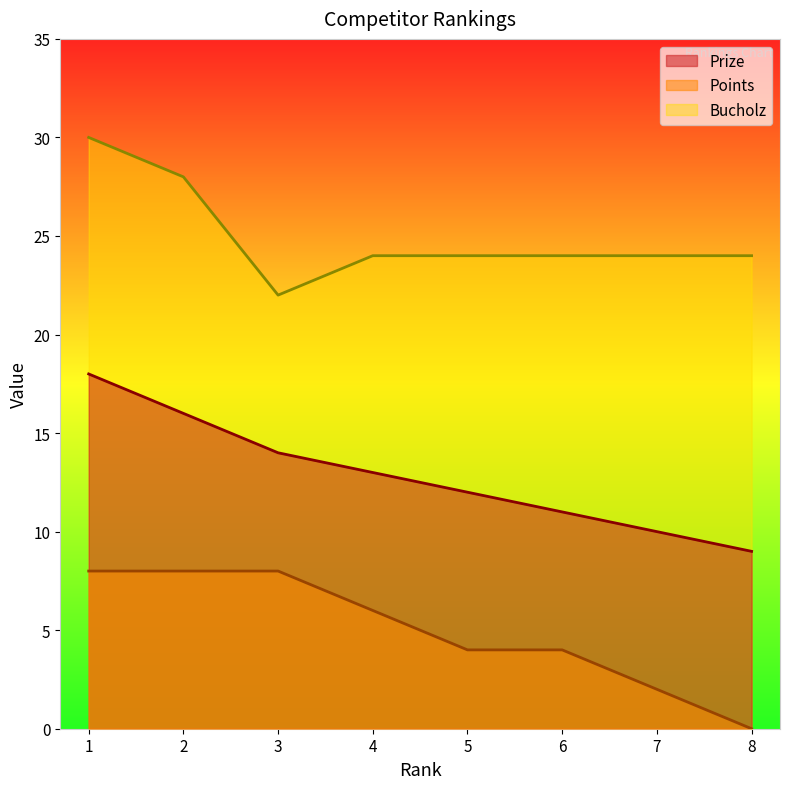

What is the difference between the maximum and minimum values in the Bucholz series?

8